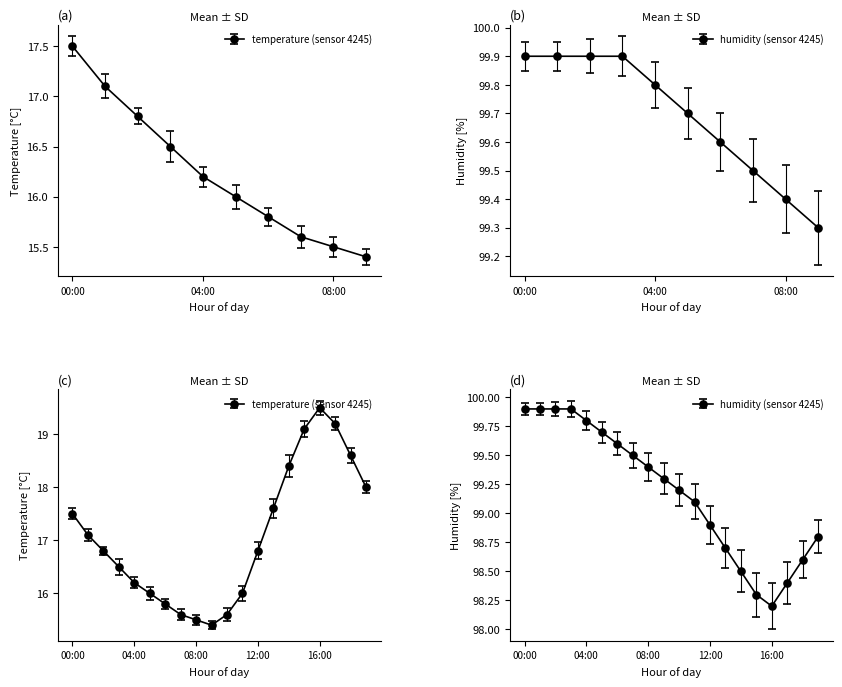

What is the sum of all temperature values?

341.2